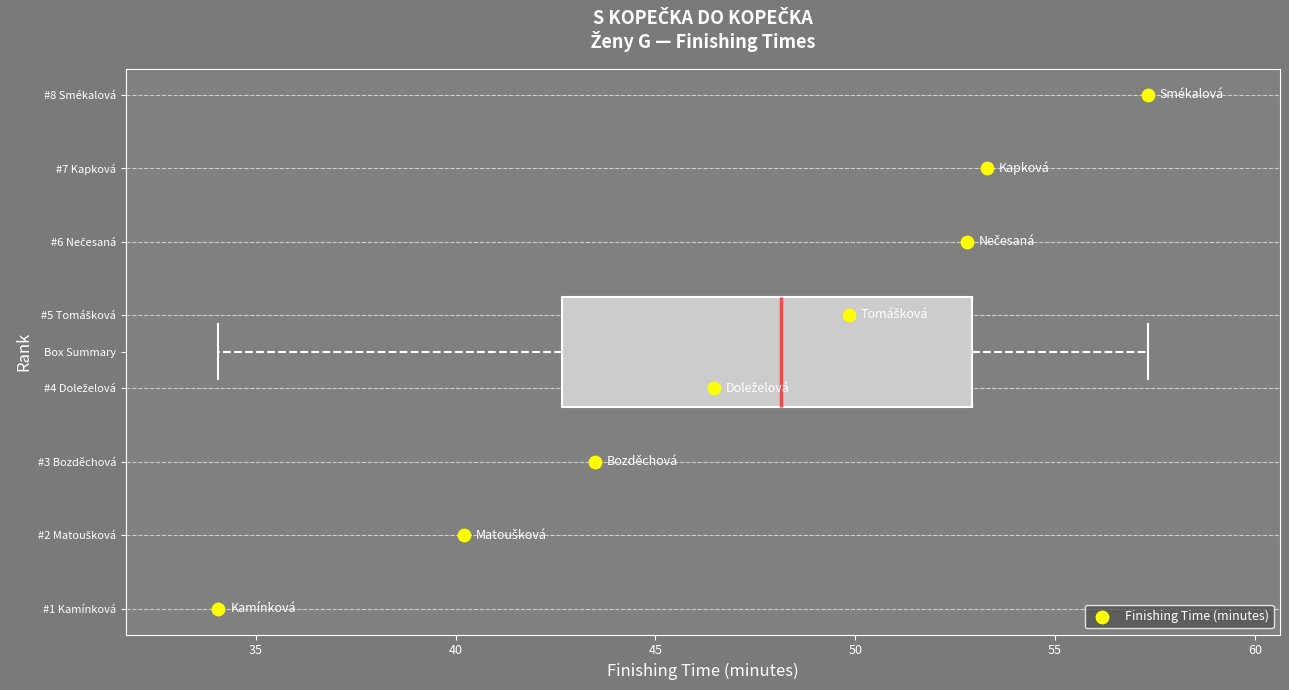

Read this box plot against the x-axis: the position of the median line, the range covered by the box, and the ends of both whiskers. The values are not printed on the chart, so give them approximately, as read against the axis.

median 48.0, box 42.5 to 53.0, whiskers 34.0 to 57.5